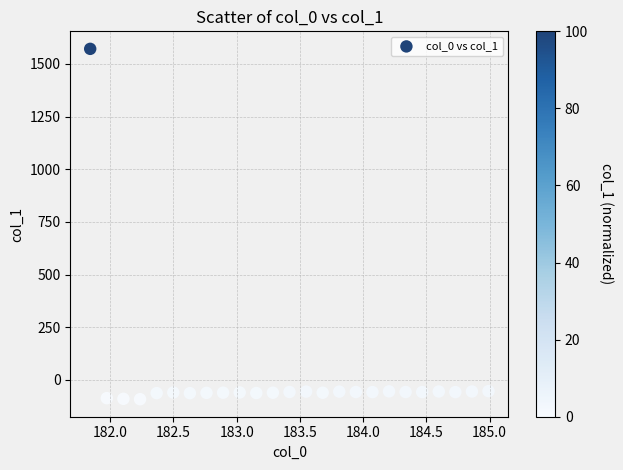

What is the range of Y values (max minus min)?

1662.9